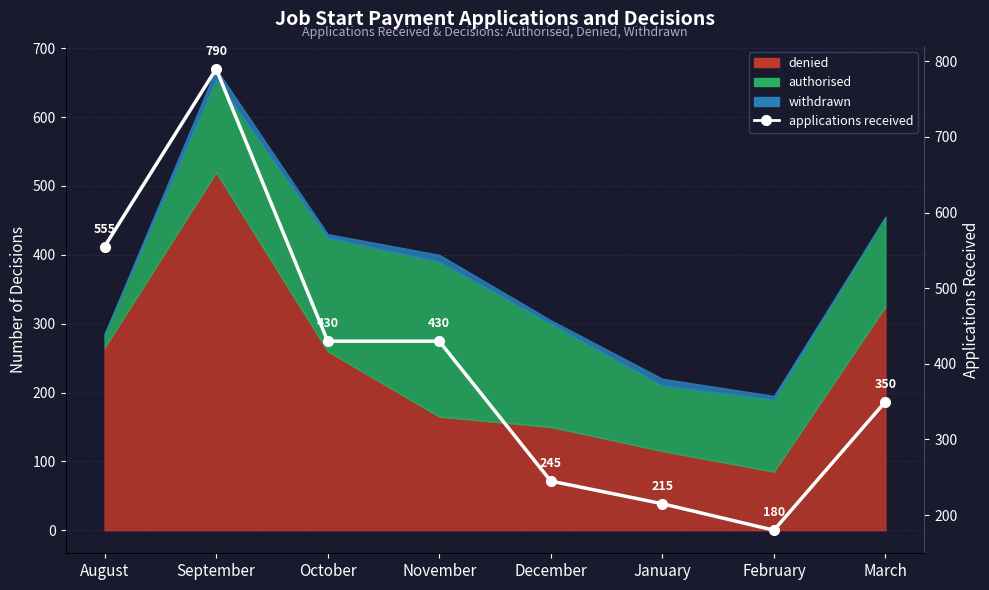

How many interior local valleys (lower than both neighbors) does the data have?

1